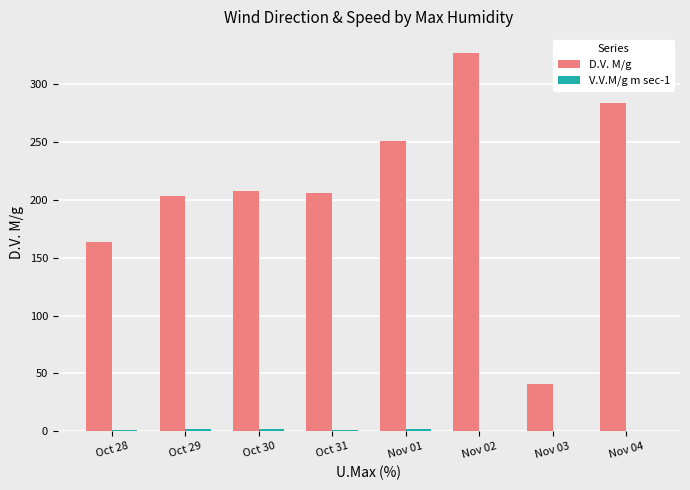

Which series has the largest range (max minus min)?

D.V. M/g